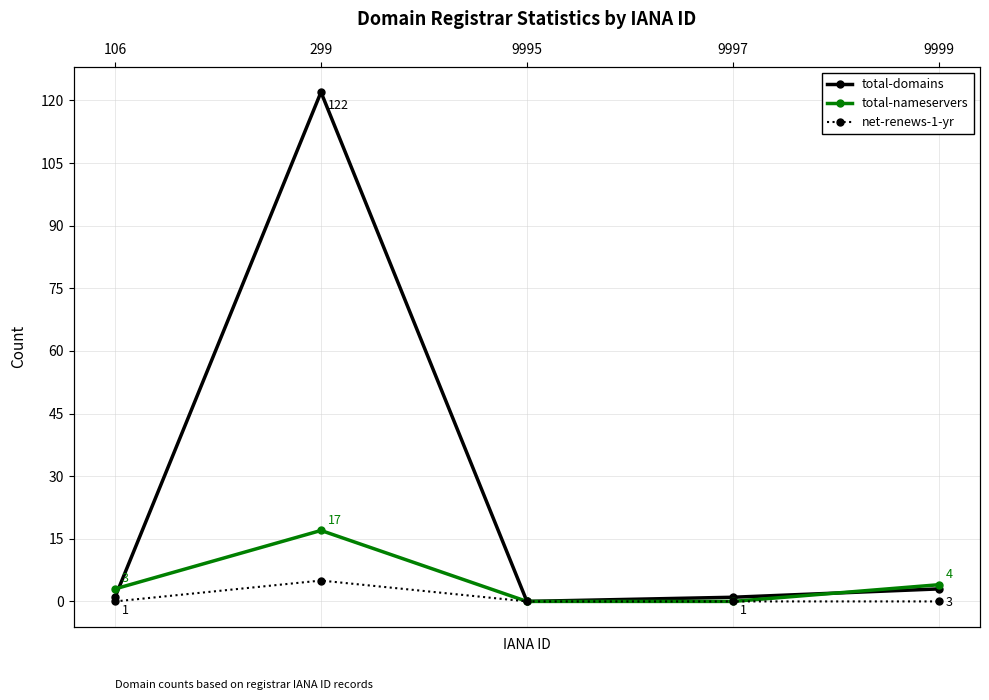

In total-domains, how many points are higher than both neighbors (excluding endpoints)?

1